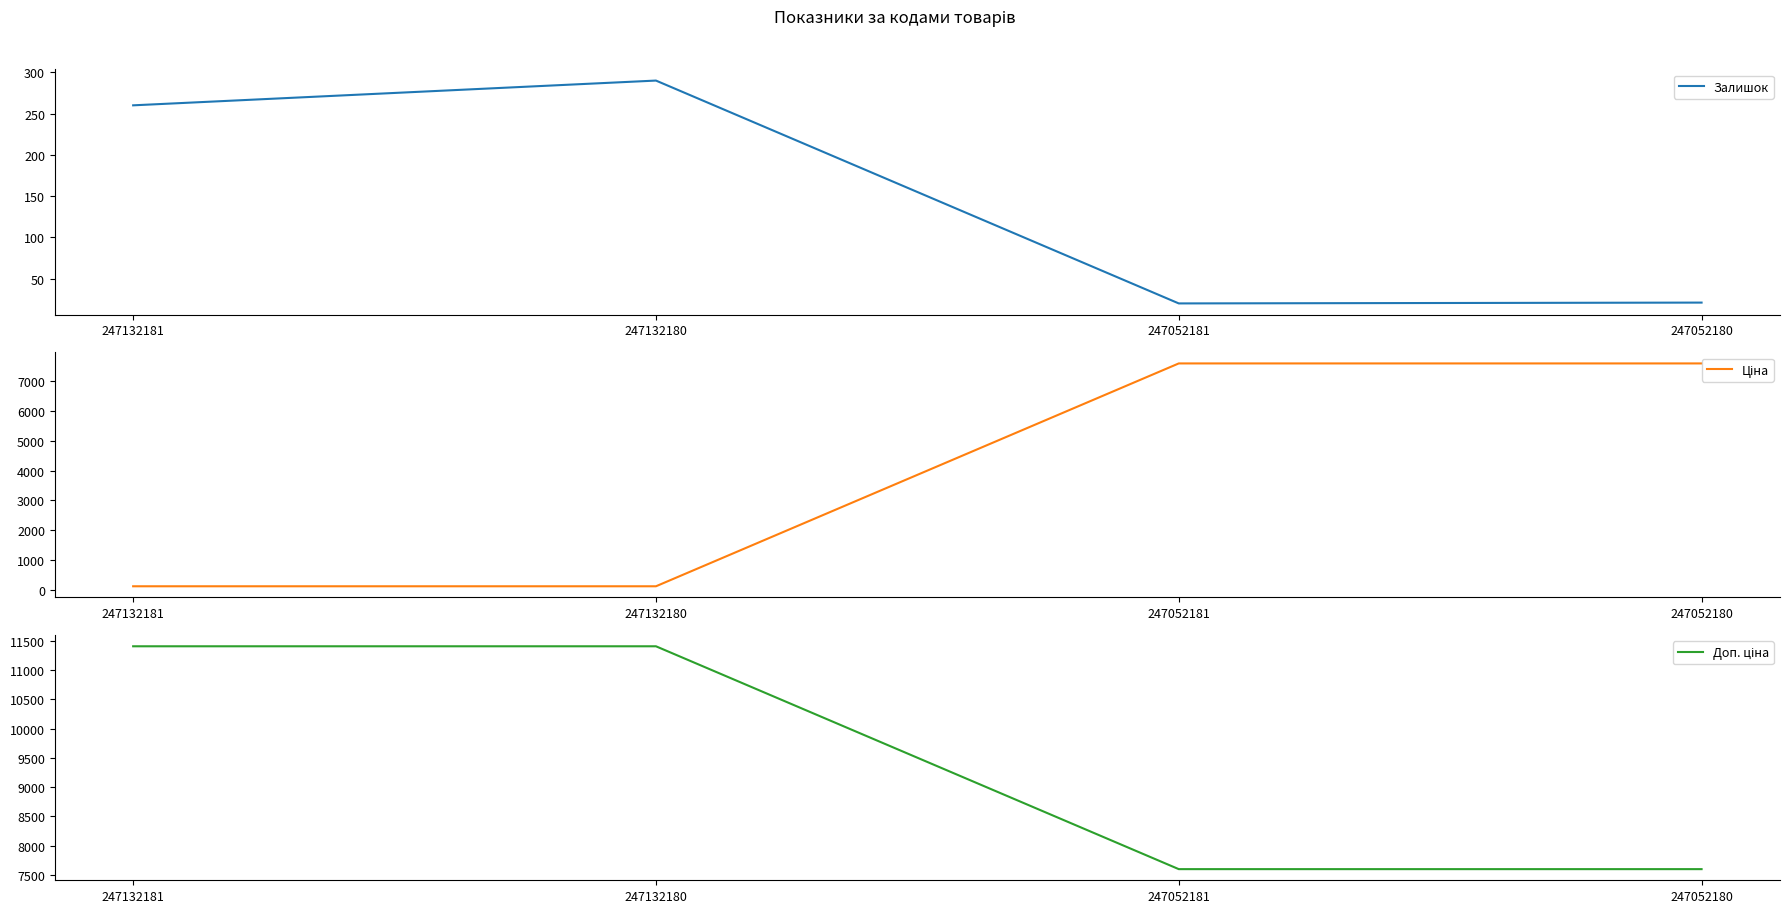

True or false: Ціна and Залишок intersect in this chart.

True